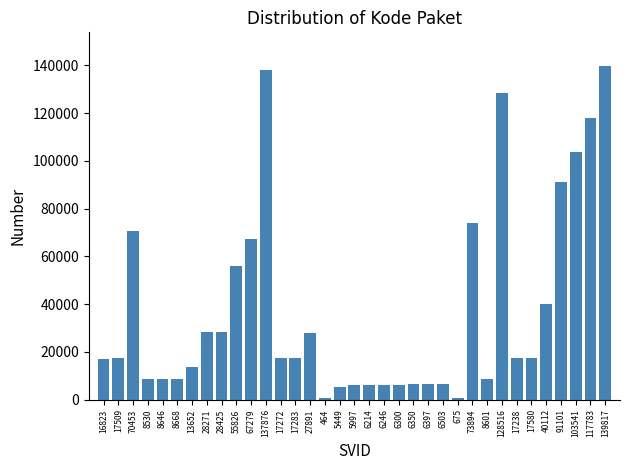

What is the ratio of the value at 5997 to the value at 16823?

0.4